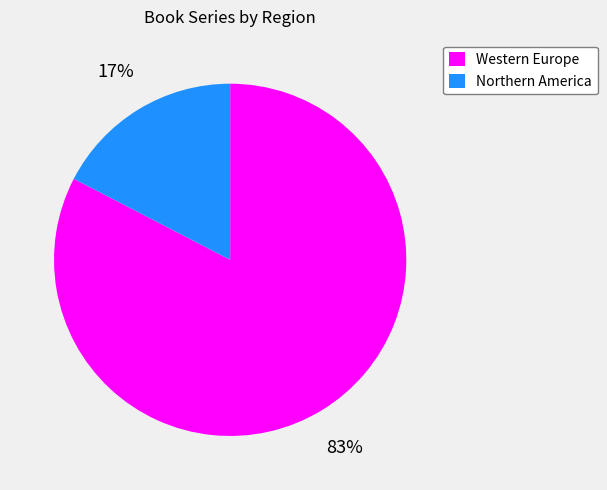

Which category has the biggest portion of the pie?

Western Europe